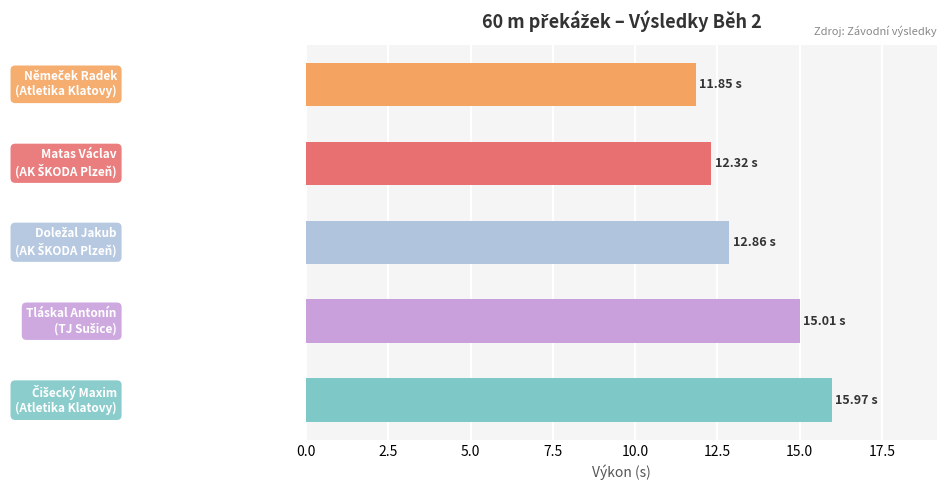

What is the difference between the maximum and minimum values?

4.1